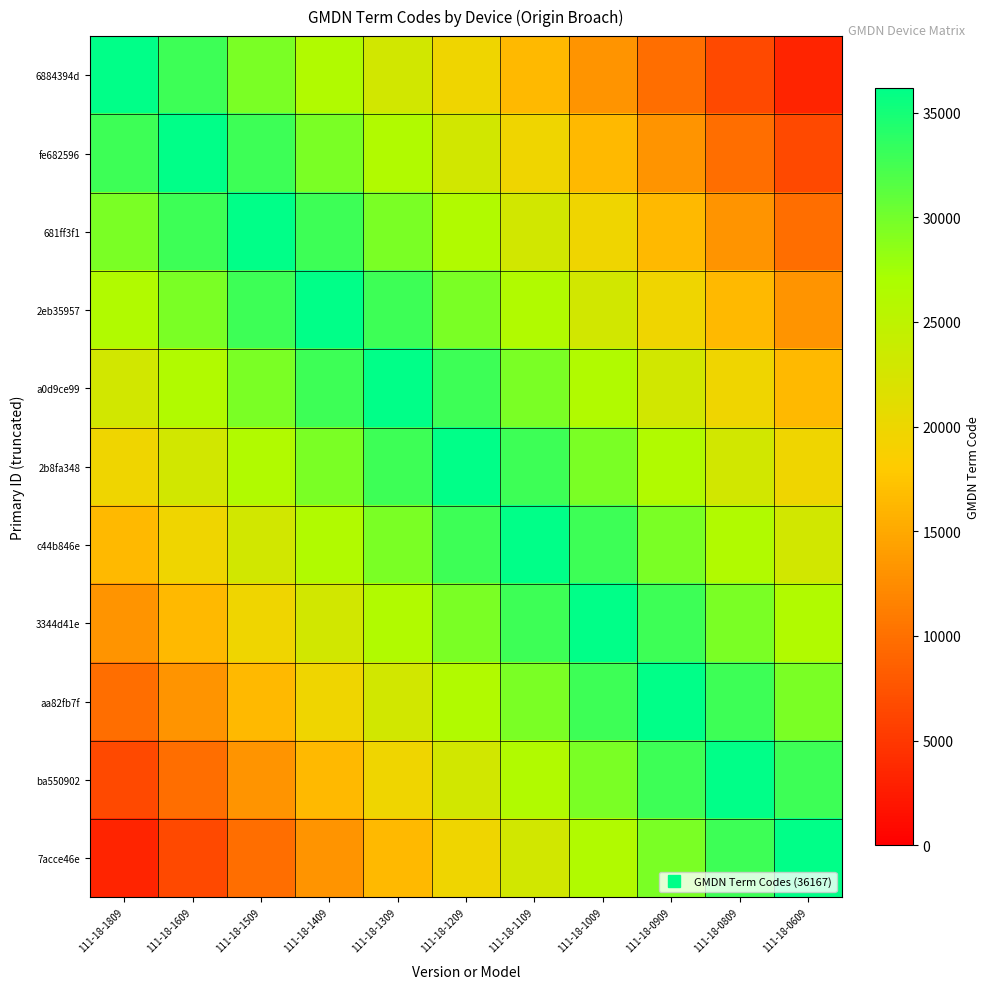

Rank the series by their maximum value, from highest to lowest.

6884394d, fe682596, 681ff3f1, 2eb35957, a0d9ce99, 2b8fa348, c44b846e, 3344d41e, aa82fb7f, ba550902, 7acce46e